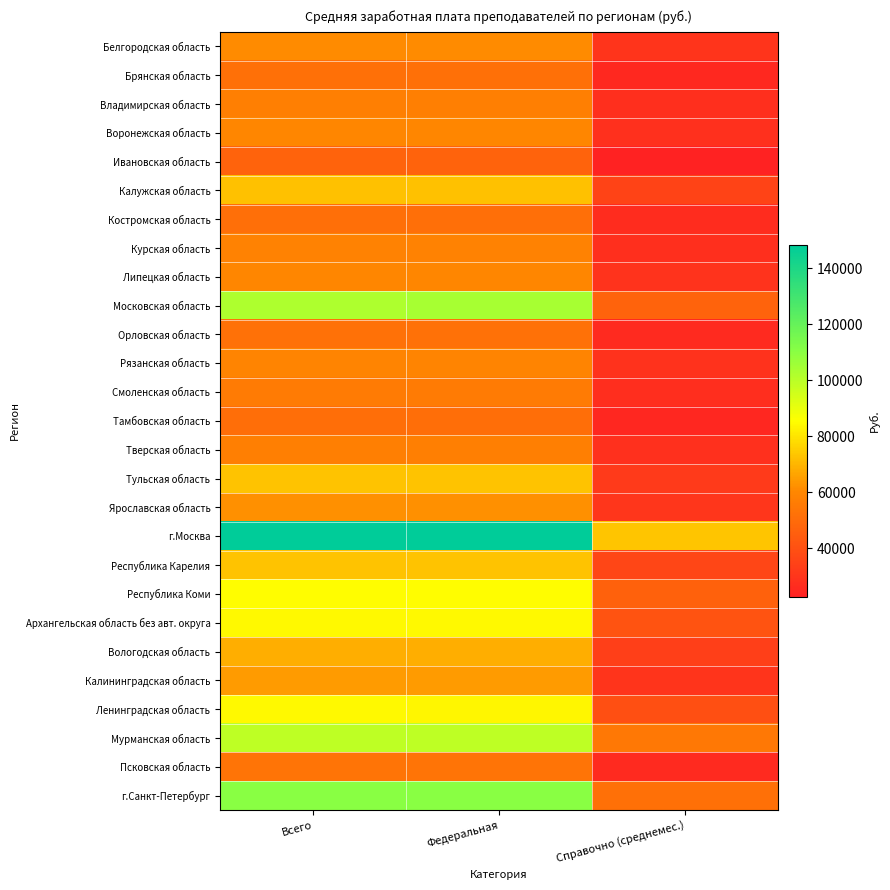

Reading right to left, list all the values displayed in this chart.

Белгородская область: Справочно (среднемес.)=29810.0	Федеральная=61314.9	Всего=61208.7
Брянская область: Справочно (среднемес.)=25212.0	Федеральная=51861.2	Всего=51861.2
Владимирская область: Справочно (среднемес.)=27872.0	Федеральная=57034.4	Всего=57034.4
Воронежская область: Справочно (среднемес.)=27951.0	Федеральная=59725.3	Всего=59470.5
Ивановская область: Справочно (среднемес.)=22531.0	Федеральная=46738.9	Всего=46738.9
Калужская область: Справочно (среднемес.)=34914.0	Федеральная=72292.1	Всего=72292.1
Костромская область: Справочно (среднемес.)=26647.0	Федеральная=51495.6	Всего=51495.6
Курская область: Справочно (среднемес.)=27590.0	Федеральная=58101.3	Всего=58068.5
Липецкая область: Справочно (среднемес.)=29284.0	Федеральная=59760.3	Всего=59760.3
Московская область: Справочно (среднемес.)=47106.0	Федеральная=104092.4	Всего=102411.6
Орловская область: Справочно (среднемес.)=25651.0	Федеральная=52488.5	Всего=52488.5
Рязанская область: Справочно (среднемес.)=28879.0	Федеральная=59382.3	Всего=59382.3
Смоленская область: Справочно (среднемес.)=27128.0	Федеральная=55607.3	Всего=55594.6
Тамбовская область: Справочно (среднемес.)=24713.0	Федеральная=50740.6	Всего=50697.0
Тверская область: Справочно (среднемес.)=27956.0	Федеральная=57001.3	Всего=57001.3
Тульская область: Справочно (среднемес.)=31486.0	Федеральная=73128.3	Всего=73128.3
Ярославская область: Справочно (среднемес.)=30203.0	Федеральная=62336.0	Всего=62334.0
г.Москва: Справочно (среднемес.)=73670.0	Федеральная=148302.6	Всего=148415.9
Республика Карелия: Справочно (среднемес.)=36176.0	Федеральная=72866.1	Всего=72866.1
Республика Коми: Справочно (среднемес.)=46523.0	Федеральная=85179.1	Всего=85347.6
Архангельская область без авт. округа: Справочно (среднемес.)=40911.0	Федеральная=84168.3	Всего=84168.3
Вологодская область: Справочно (среднемес.)=33569.0	Федеральная=68315.6	Всего=68315.6
Калининградская область: Справочно (среднемес.)=29657.0	Федеральная=64781.8	Всего=64781.8
Ленинградская область: Справочно (среднемес.)=39487.0	Федеральная=83921.4	Всего=84170.7
Мурманская область: Справочно (среднемес.)=54654.0	Федеральная=98855.8	Всего=98855.8
Псковская область: Справочно (среднемес.)=25622.0	Федеральная=53367.1	Всего=53367.1
г.Санкт-Петербург: Справочно (среднемес.)=51863.0	Федеральная=110484.0	Всего=110405.7